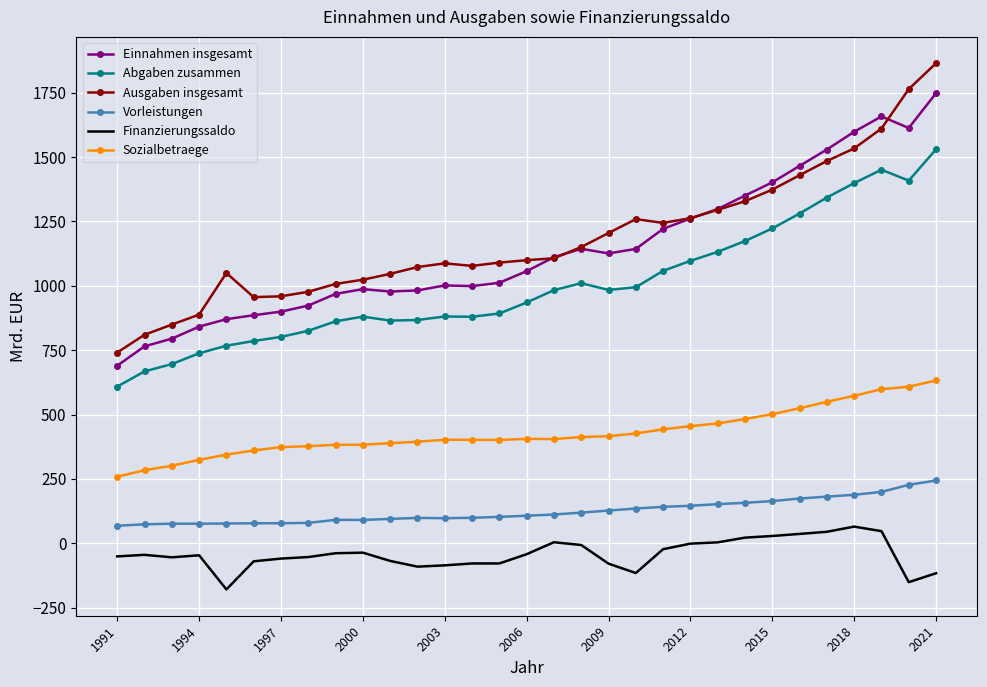

True or false: Sozialbetraege and Vorleistungen intersect in this chart.

False